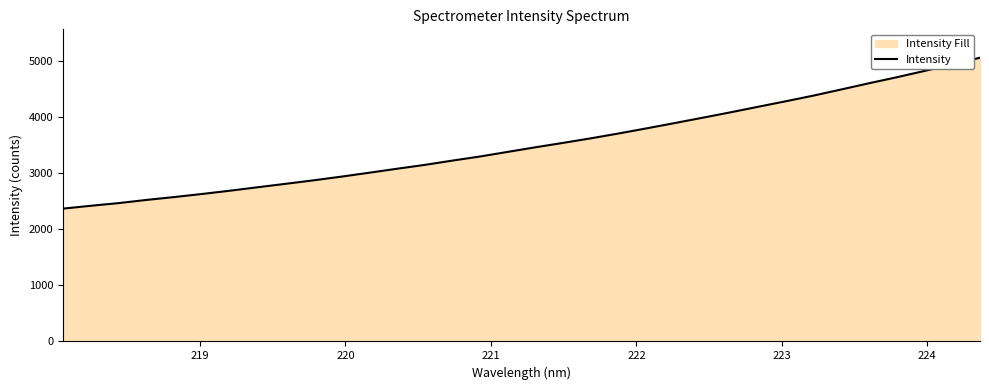

What is the value of the 26th point from the left?

4177.1